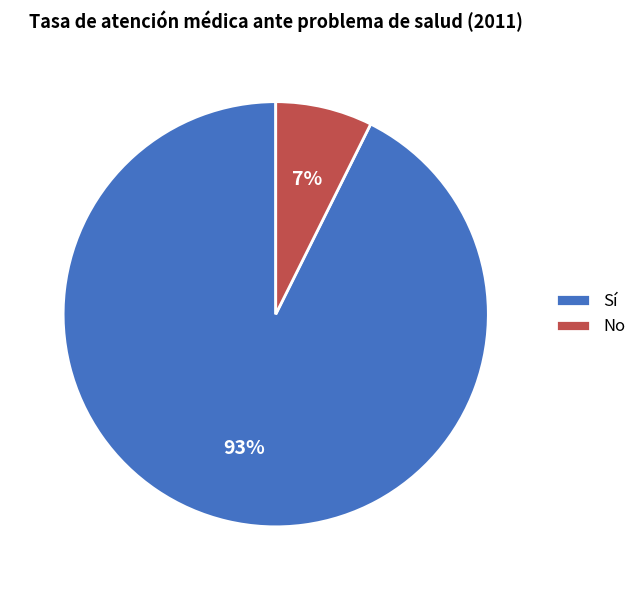

Combined, do No and Sí account for over 50%?

Yes